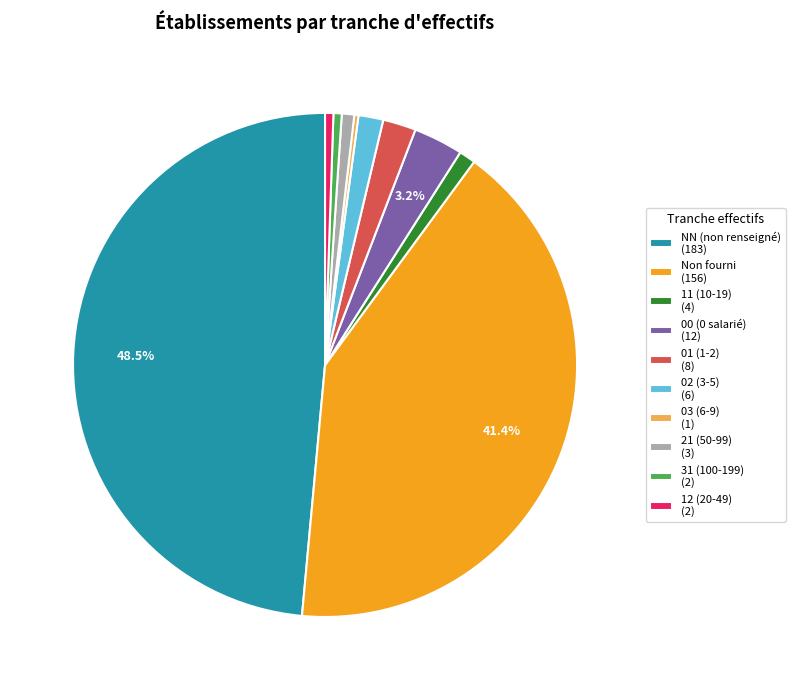

Which category has the biggest portion of the pie?

NN (non renseigné) (183)